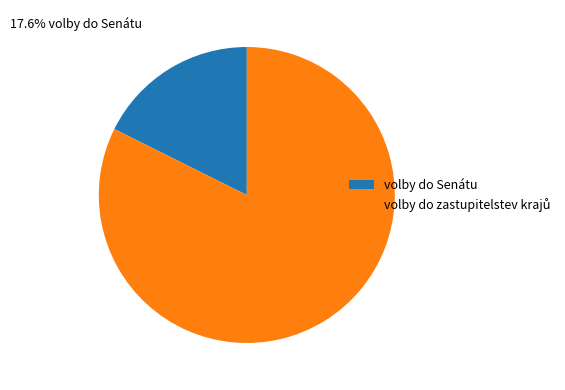

Does volby do Senátu represent more than half of the total?

No